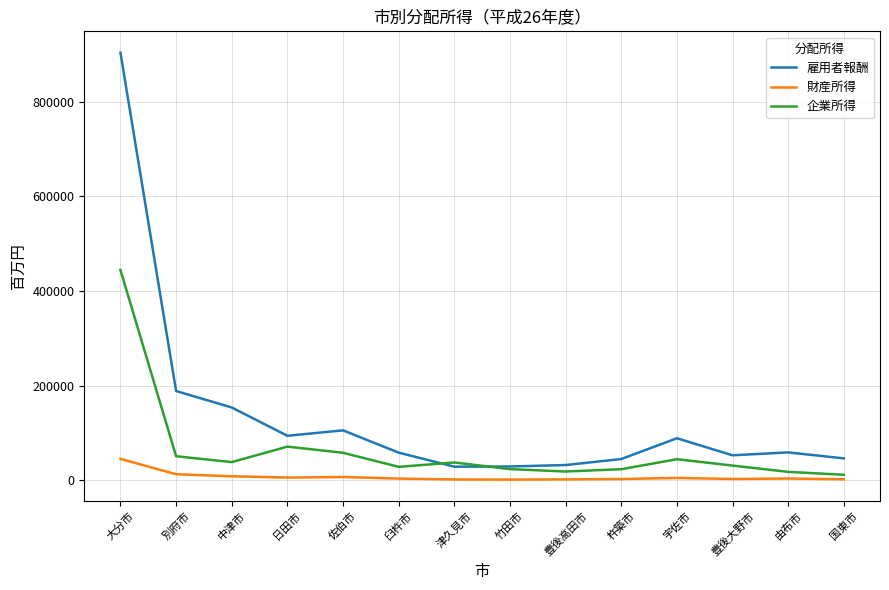

What is the greatest value displayed?

903348